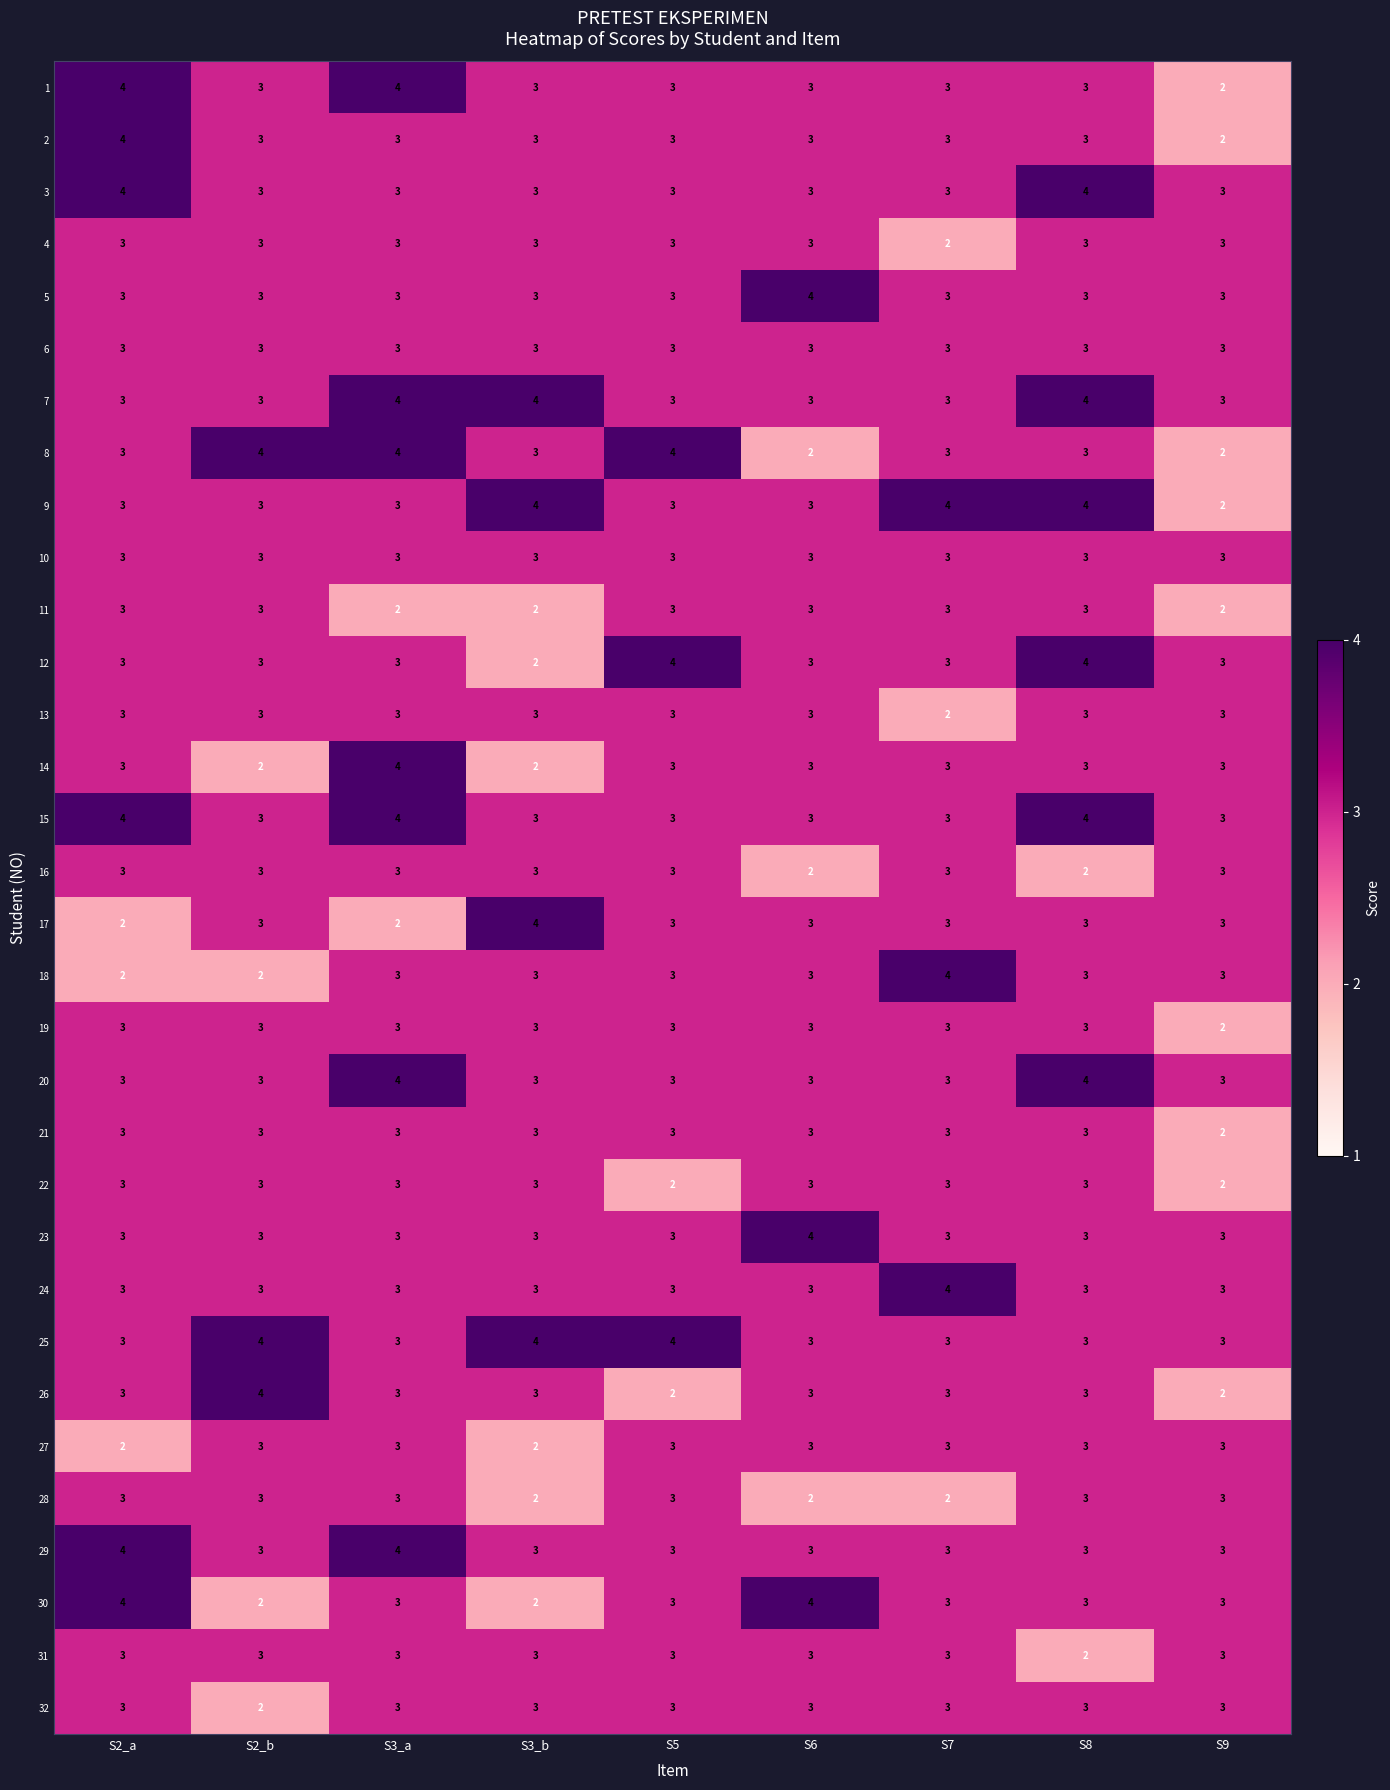

What is the average value of the 4 series?

3